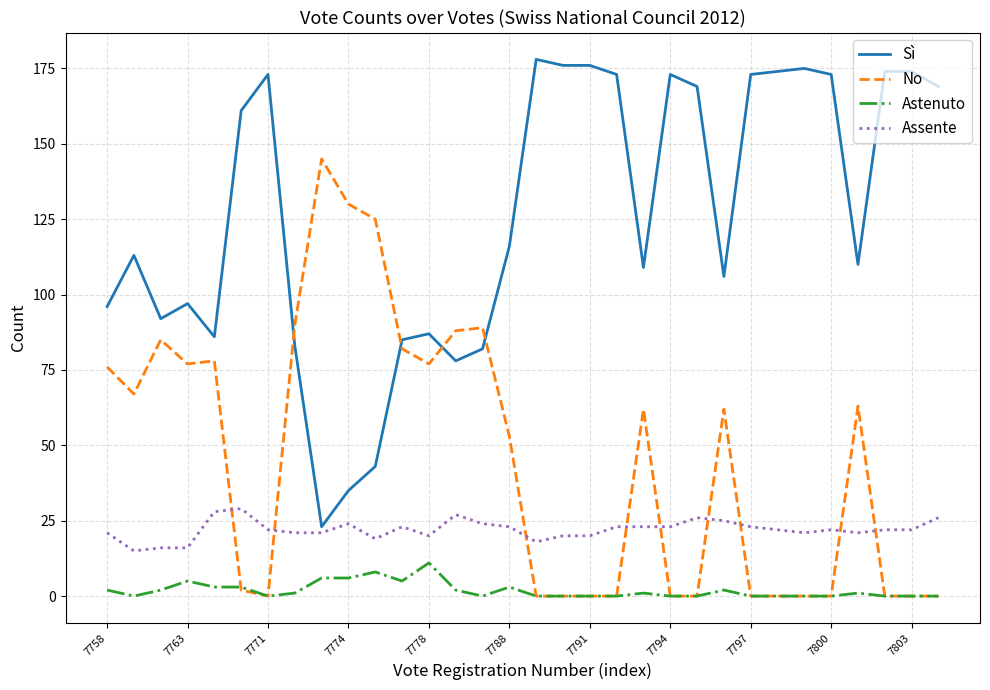

Which series has the largest total across all categories?

Sì